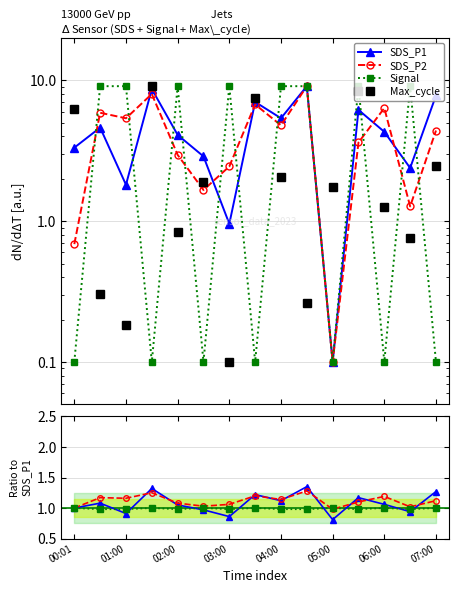

Which category has the lowest value across all series?

03:00